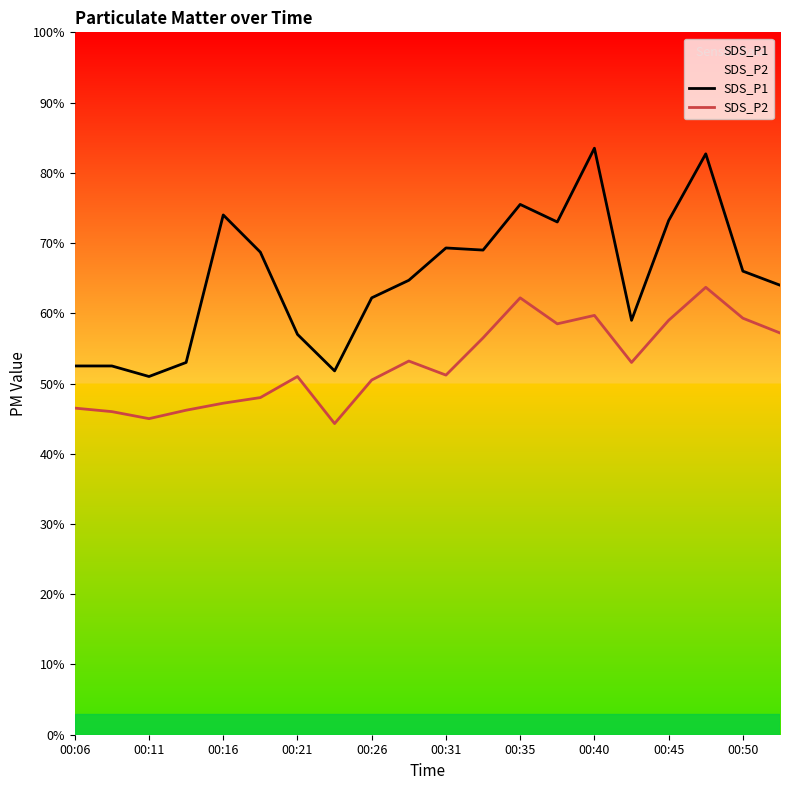

Does the chart display data point markers on the line(s)?

No